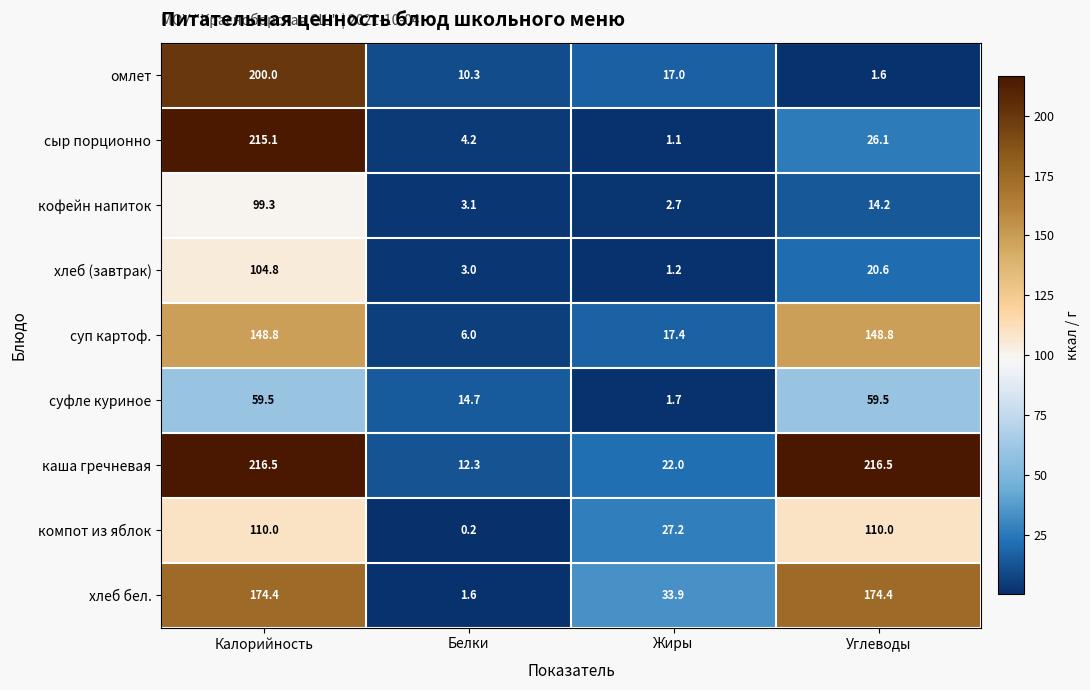

True or false: хлеб (завтрак) has a value of 3.0 at Белки.

True